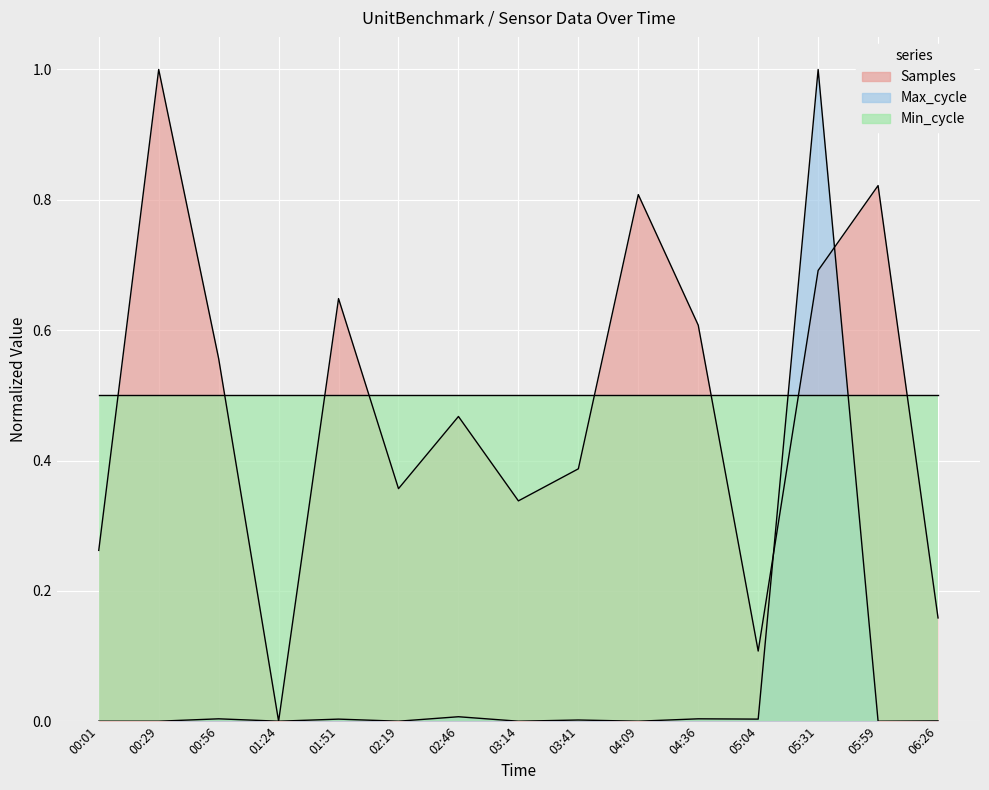

What value does the Samples series have at 04:36?

0.6